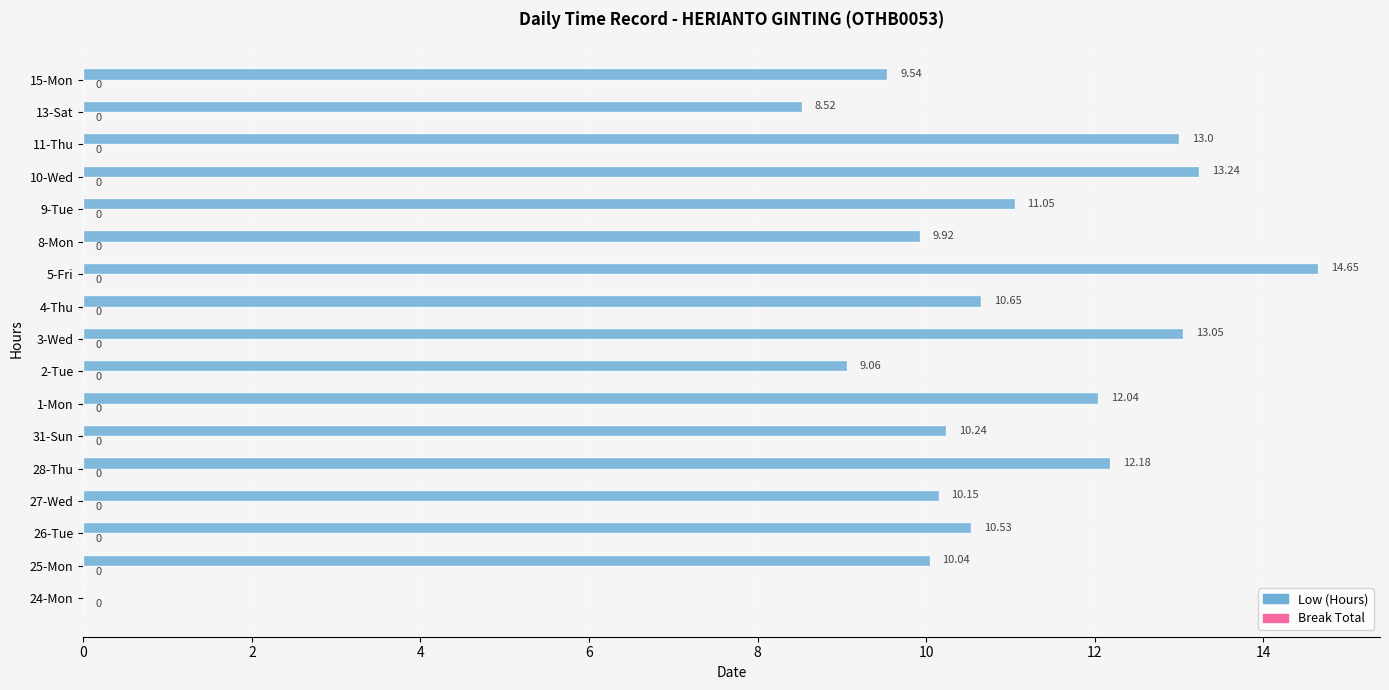

What is the change in value from 1-Mon to 9-Tue?

-1.0